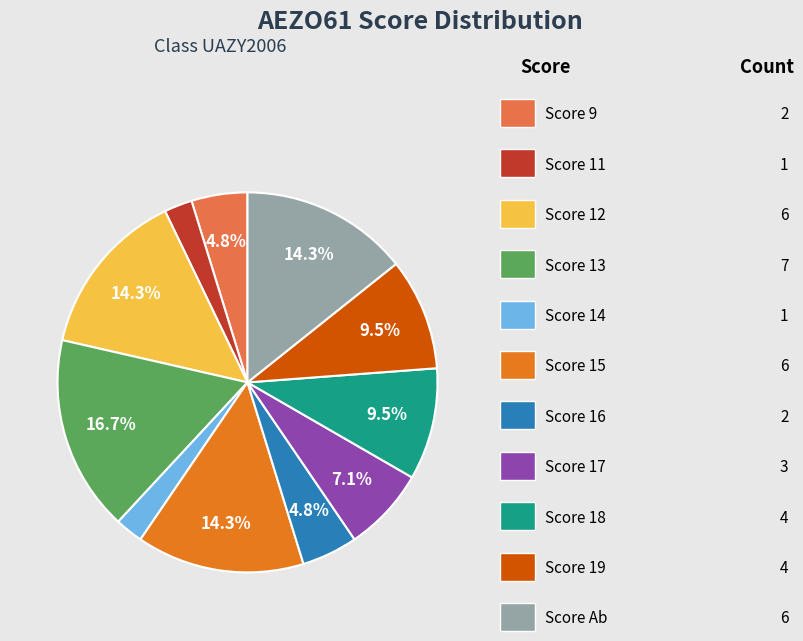

Does any single category account for the majority?

No